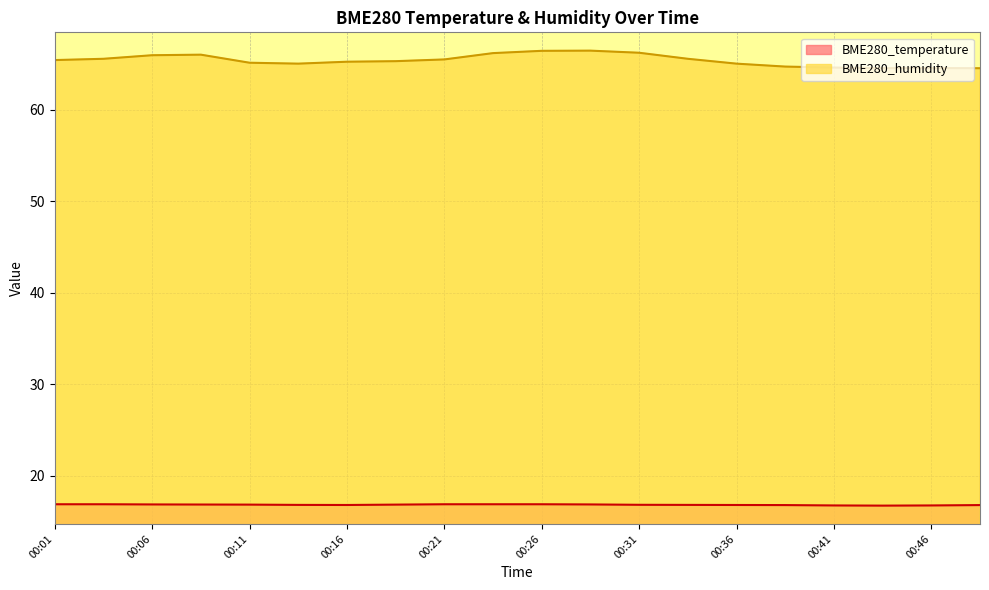

What is the maximum value shown in the chart?

66.4